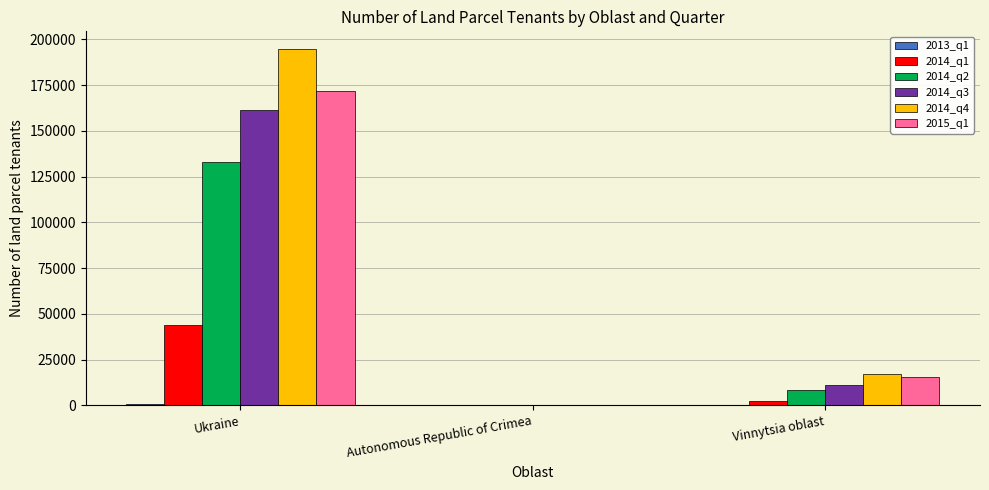

How many categories are shown in the chart?

3